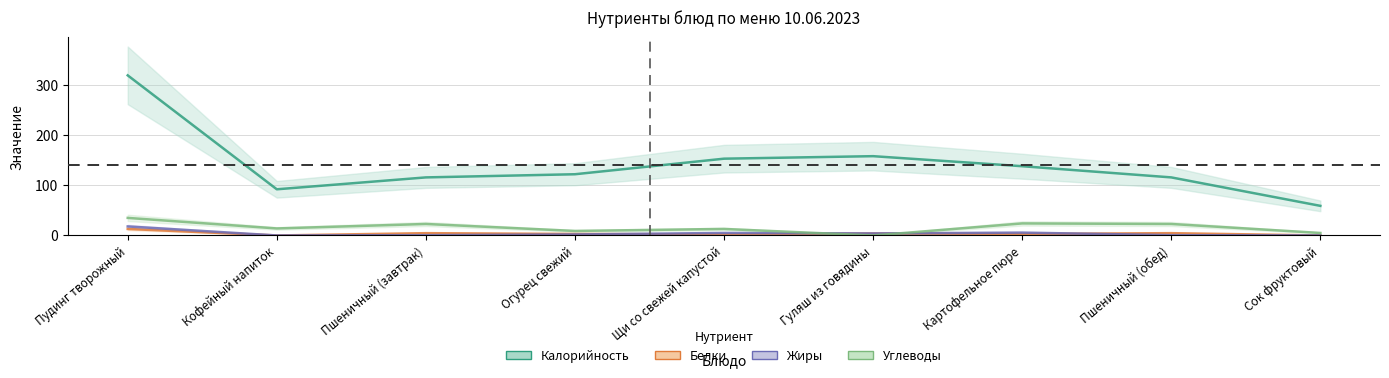

True or false: Калорийность has more than 2 interior local peaks.

False